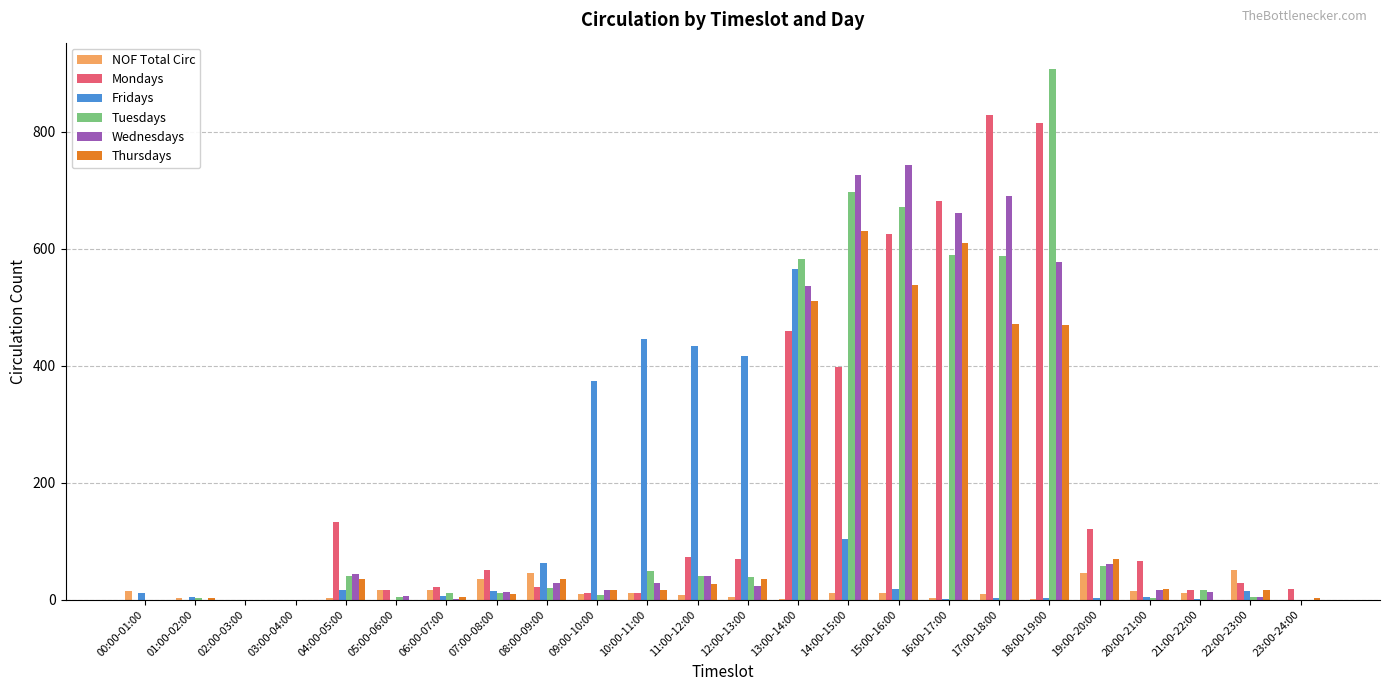

The value of Mondays at 14:00-15:00 is 397. True or false?

True